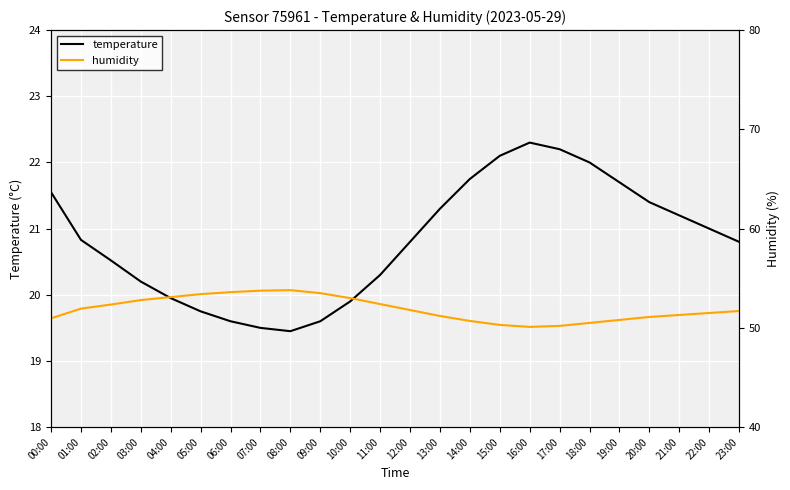

True or false: temperature and humidity cross at least once.

False